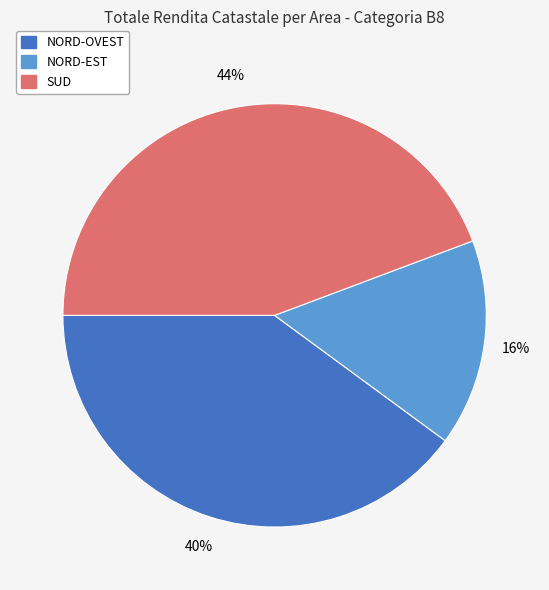

Is there any slice that represents more than half of the pie?

No